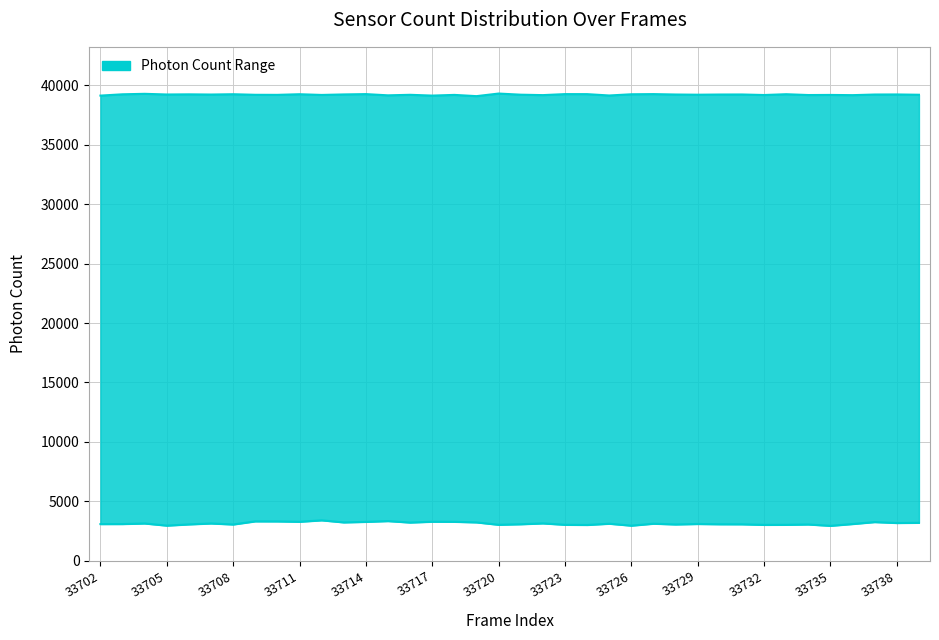

At which label does lower first exceed 3112?

33704